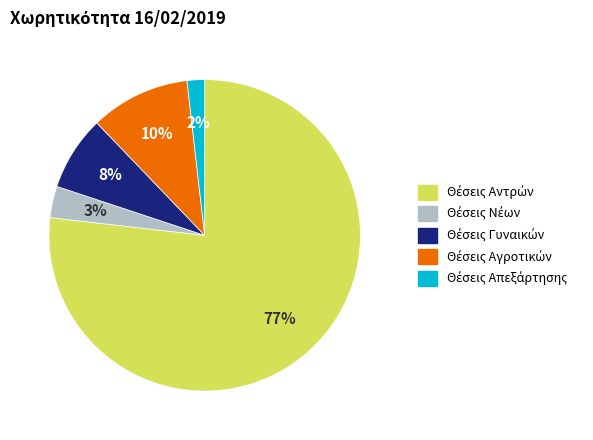

How many slices are in this pie chart?

5